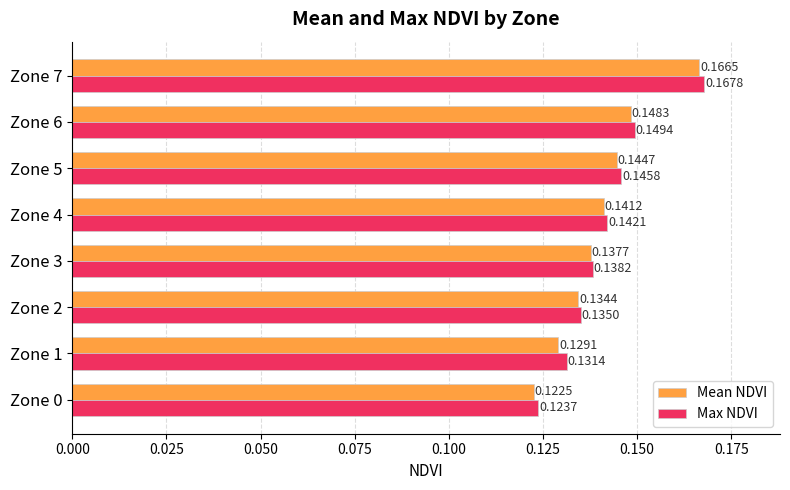

Is the value of Mean NDVI at Zone 2 greater than the value of Max NDVI at Zone 6?

No